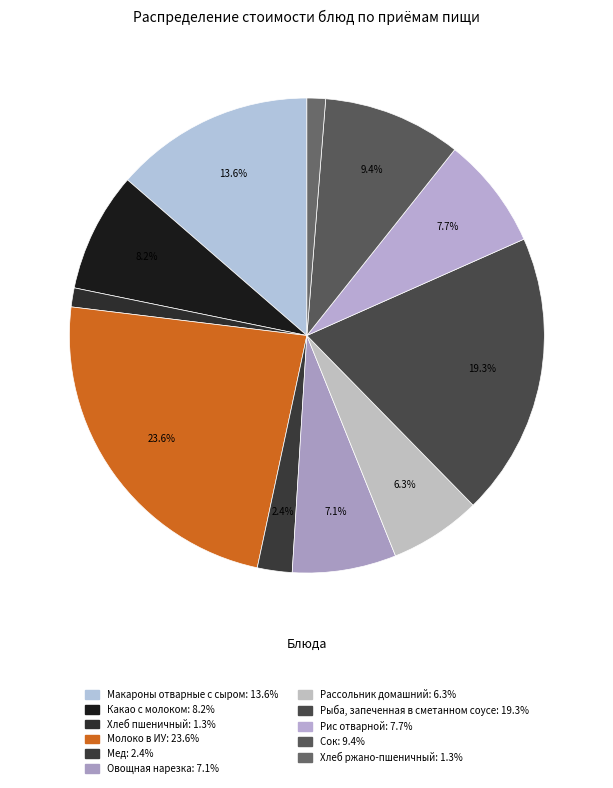

Which has a higher value, Рассольник домашний or Овощная нарезка?

Овощная нарезка